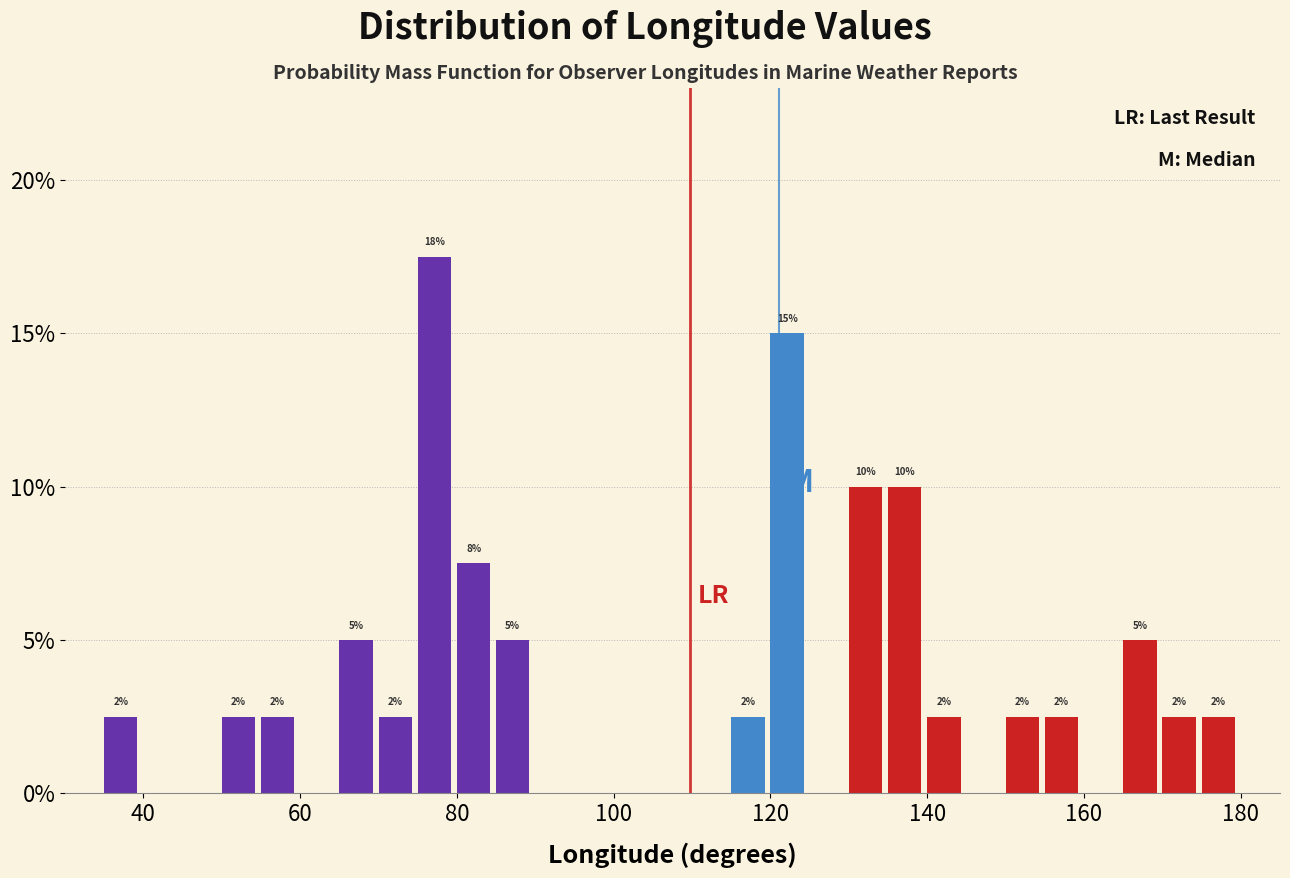

Around what value on the x-axis is the tallest bar? Give the approximate position of its centre, as read against the axis.

78